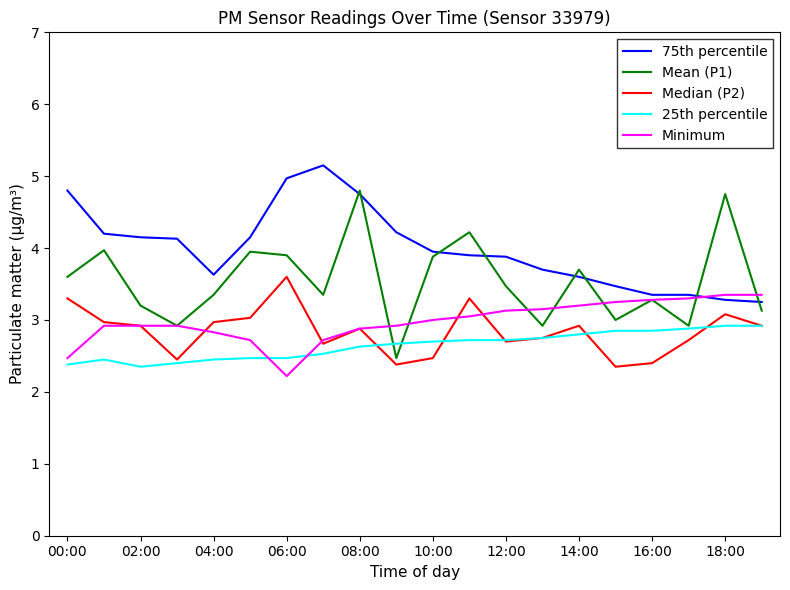

What is the maximum value for 25th percentile?

2.9